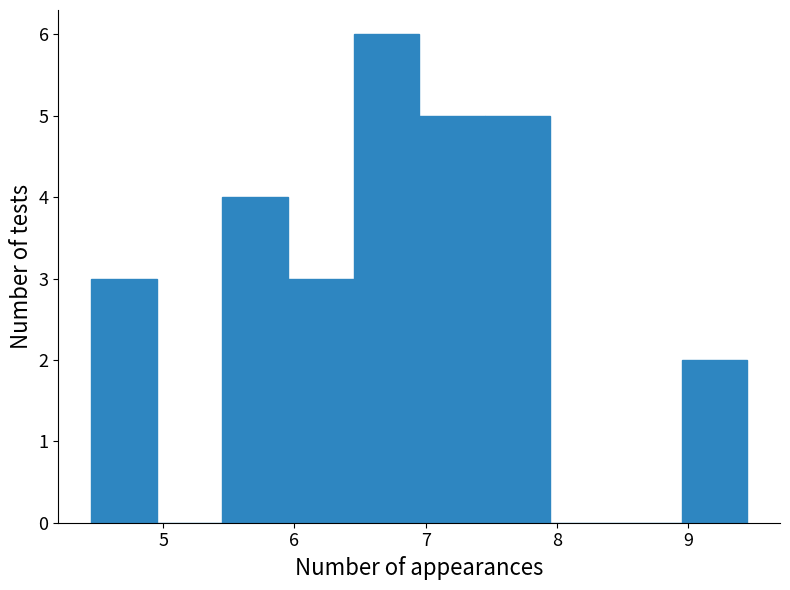

Reading left to right, list every bar in this chart as the range it spans on the x-axis followed by its height. Neither the bar edges nor the heights are printed on the chart, so give them approximately, as read against the axes.

4.45 to 4.95: 3
4.95 to 5.45: 0
5.45 to 5.95: 4
5.95 to 6.45: 3
6.45 to 6.95: 6
6.95 to 7.45: 5
7.45 to 7.95: 5
7.95 to 8.45: 0
8.45 to 8.95: 0
8.95 to 9.45: 2